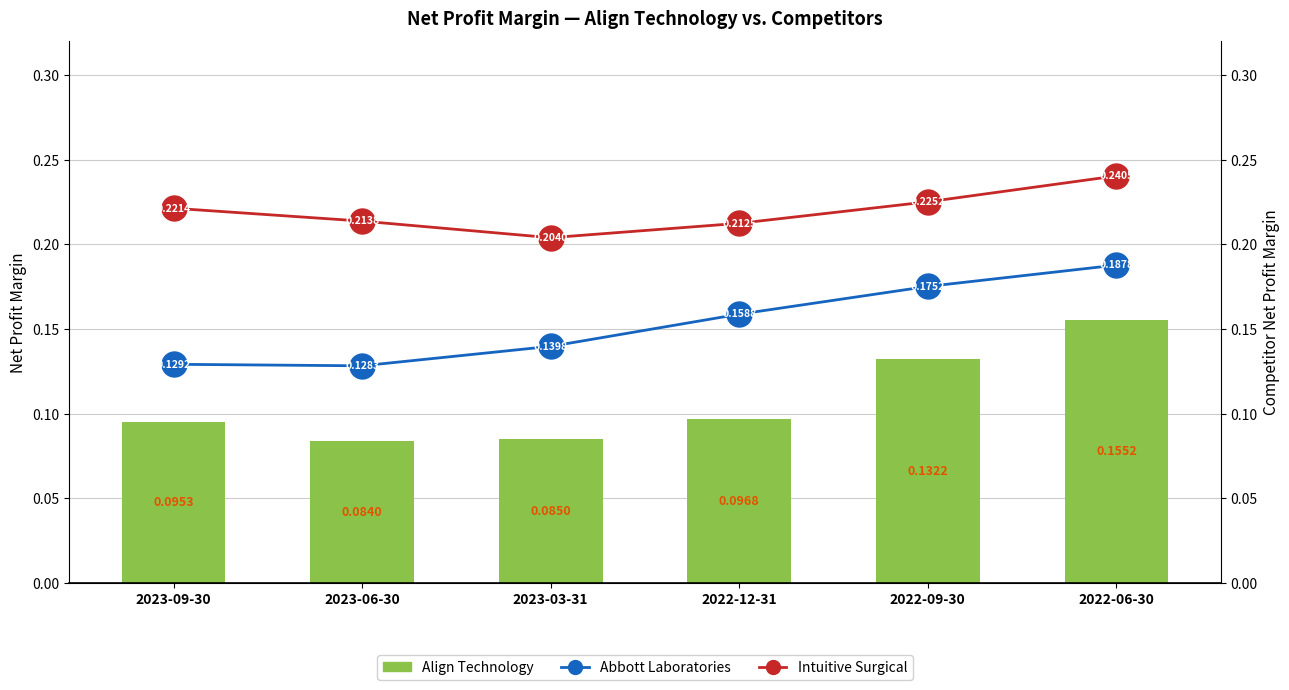

Count the number of data series in this chart.

3